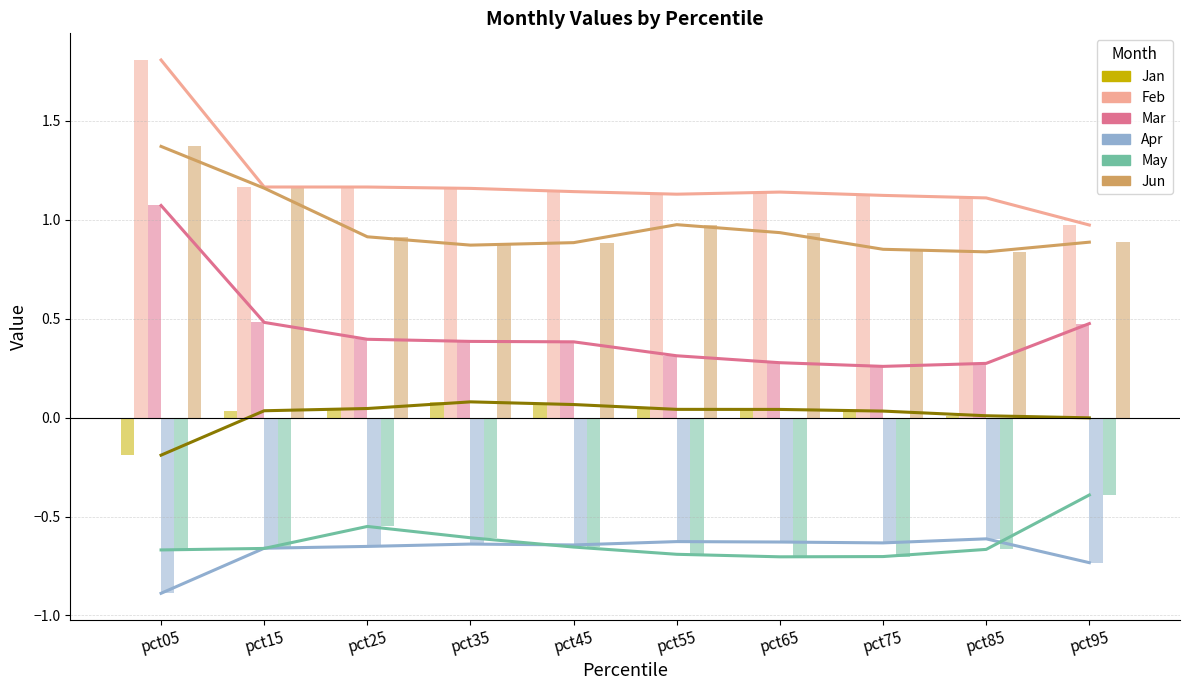

At which category does the chart reach its minimum across all series?

pct05